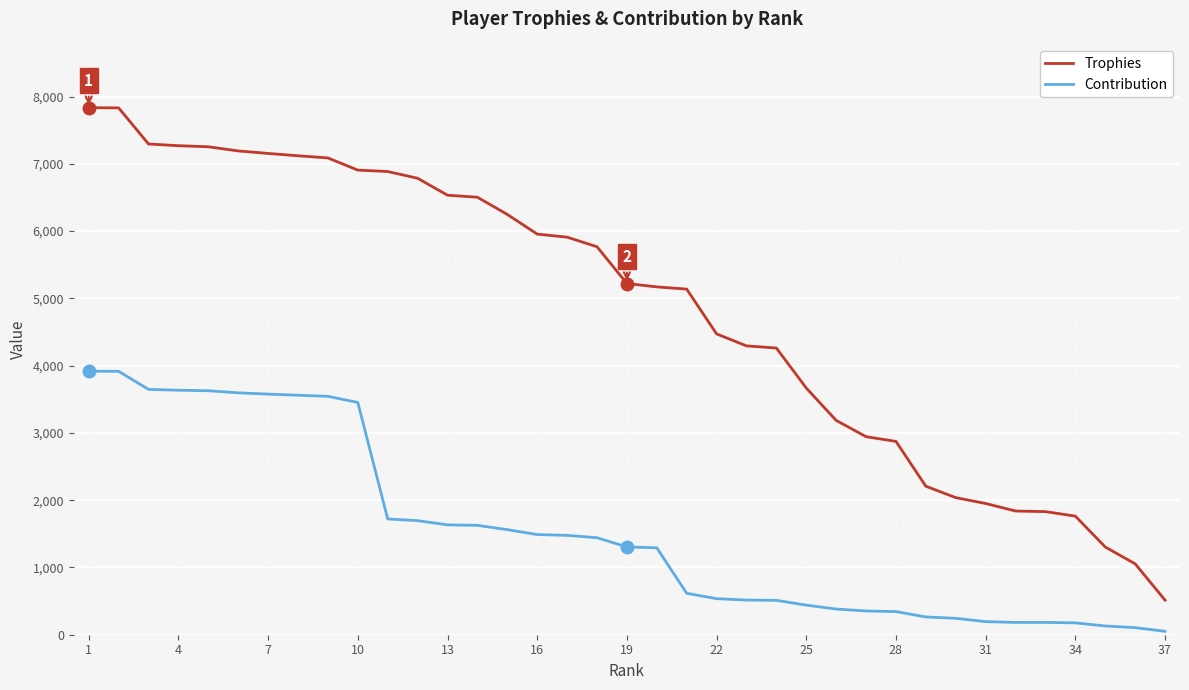

What is the difference between the maximum and minimum values in the Contribution series?

3866